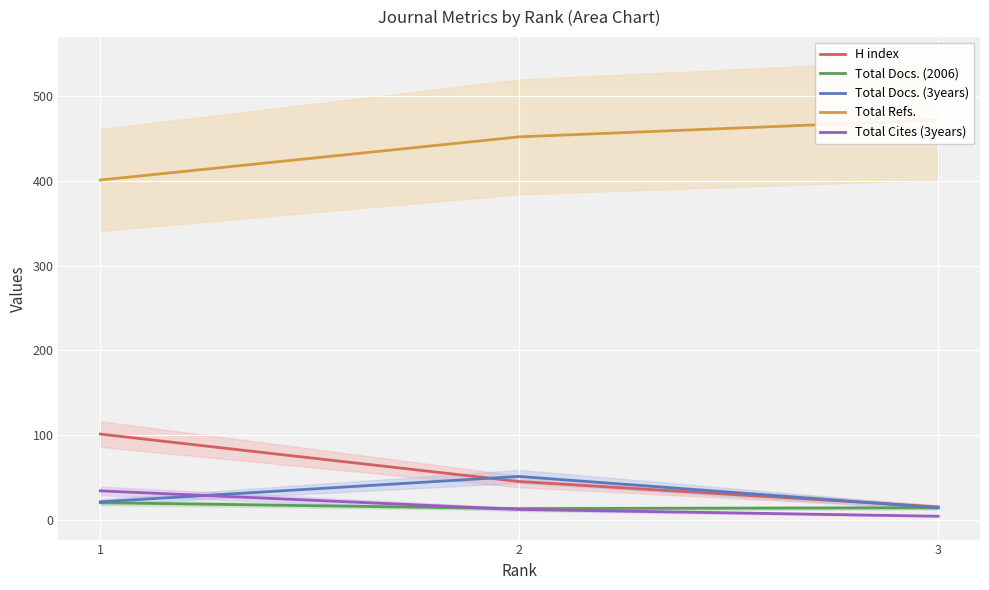

Which series has the largest total across all categories?

Total Refs.